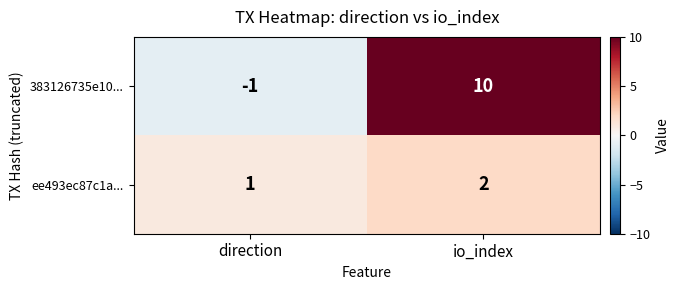

Rank the series at direction from highest to lowest value.

ee493ec87c1a..., 383126735e10...